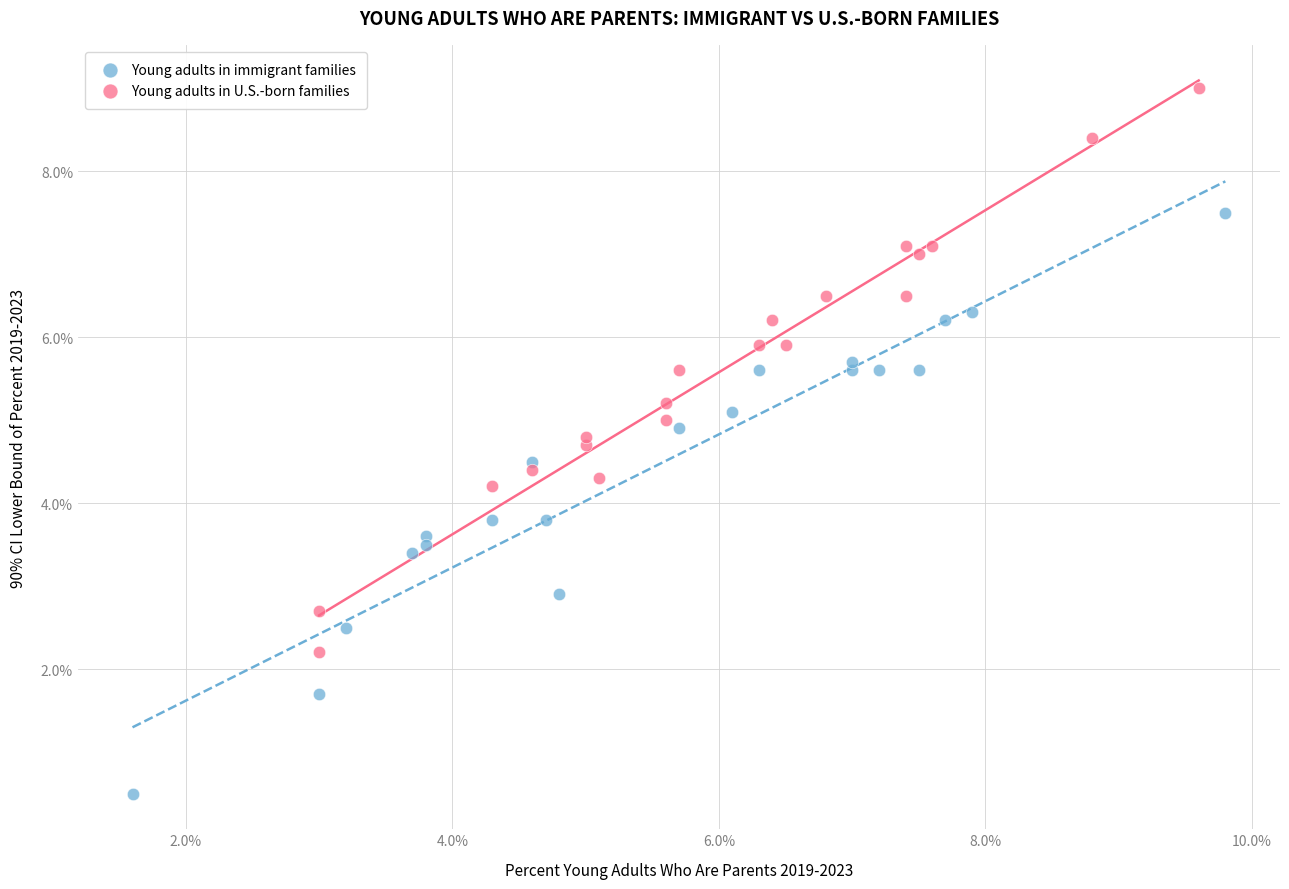

Which series reaches the minimum Y coordinate?

Young adults in immigrant families